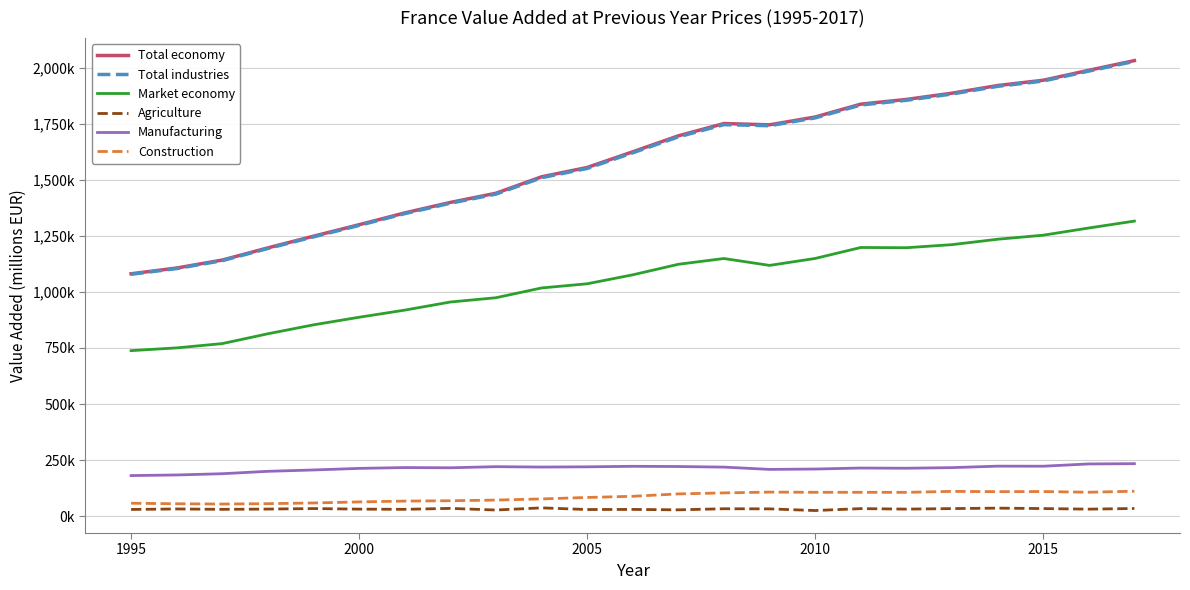

In Agriculture, how many points are lower than both neighbors (excluding endpoints)?

8